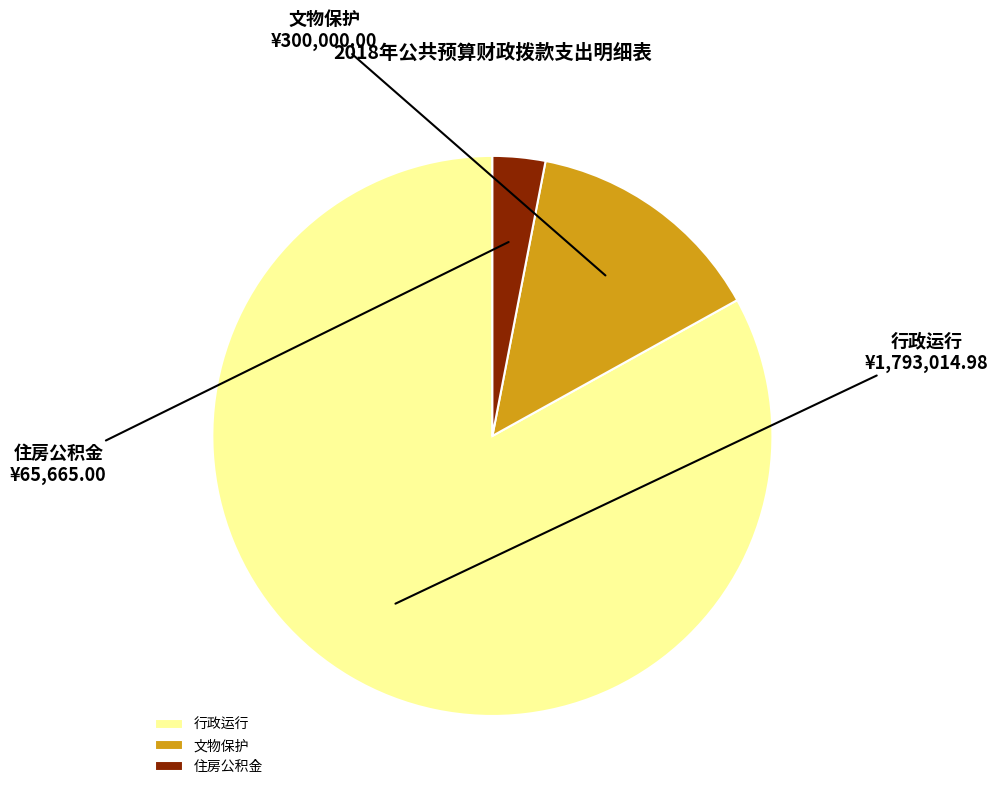

Is the sum of 住房公积金 and 行政运行 greater than half?

Yes